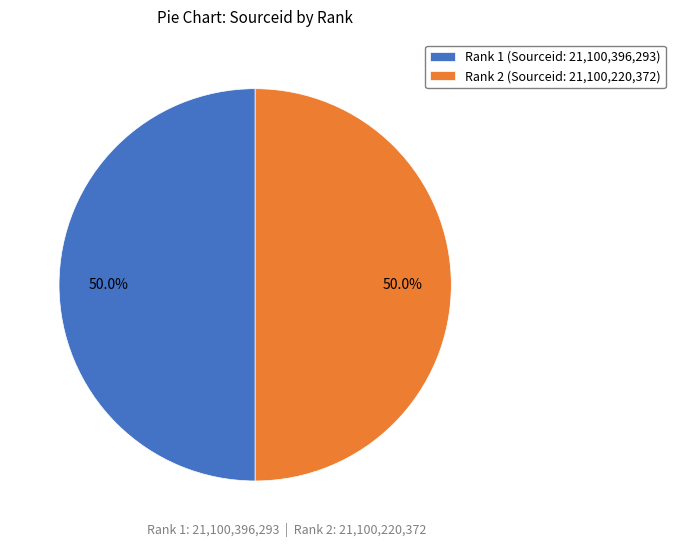

Combined, what portion of the pie is Rank 1 (Sourceid: 21,100,396,293) and Rank 2 (Sourceid: 21,100,220,372)?

100.0%